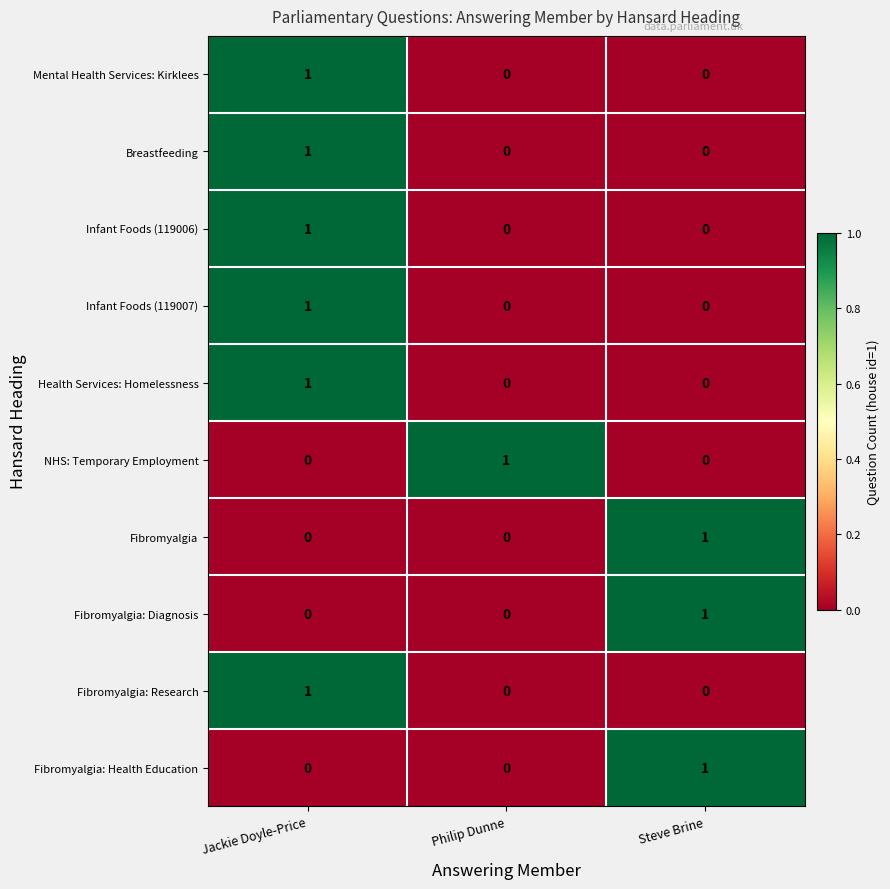

At which category is the sum across all series the highest?

Jackie Doyle-Price